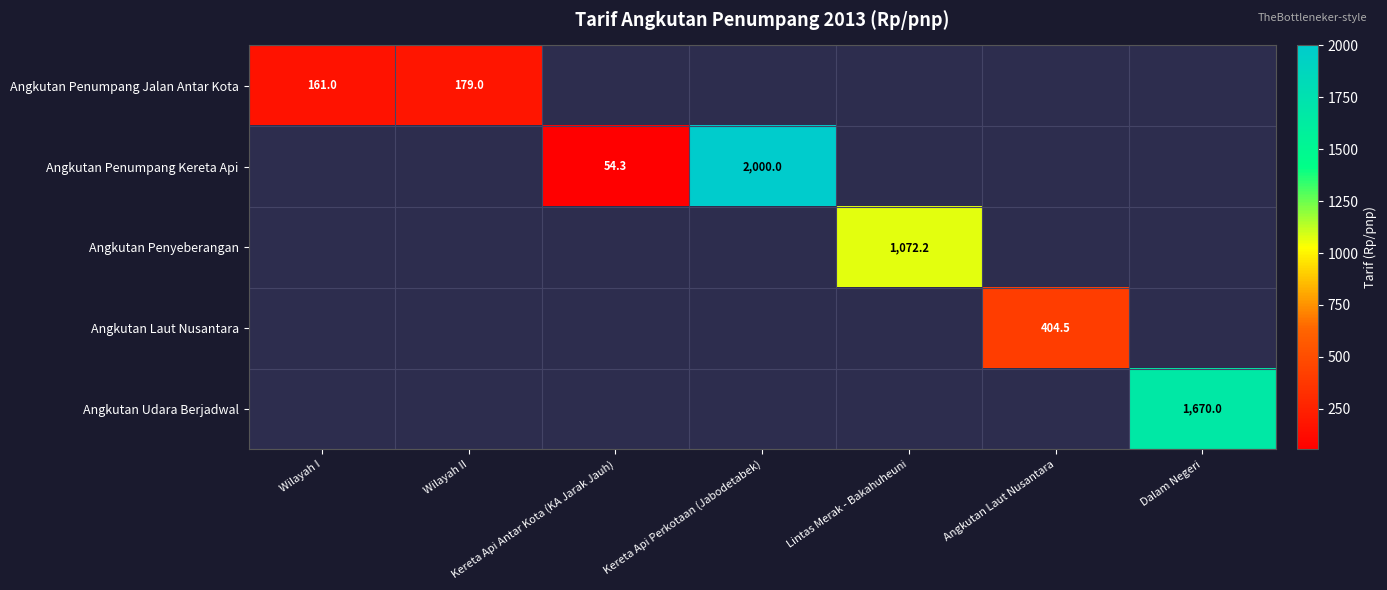

What is the greatest value displayed?

2000.0